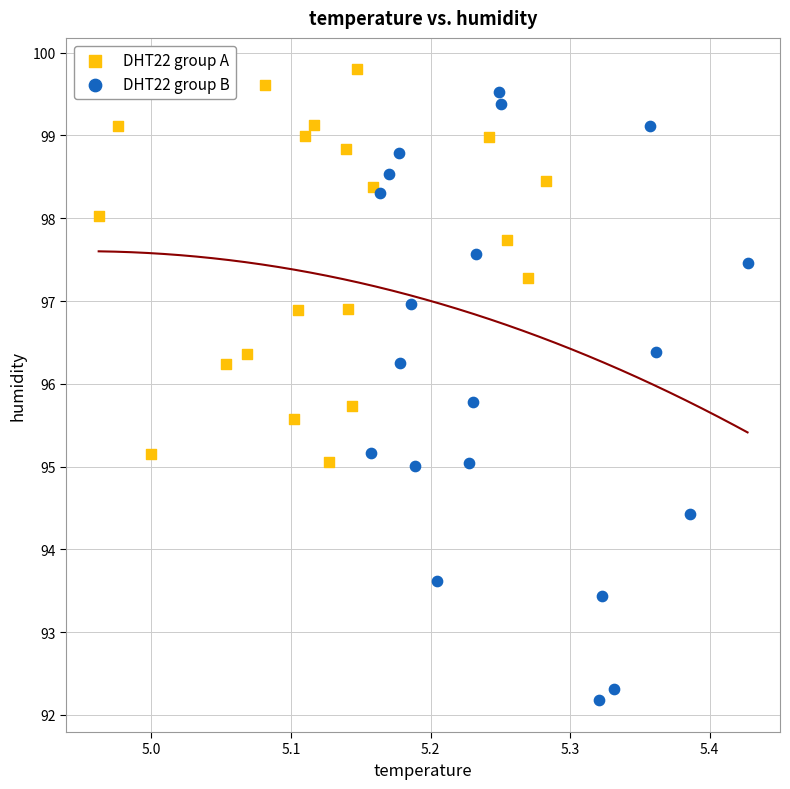

Which series contains the lowest Y value?

DHT22 group B